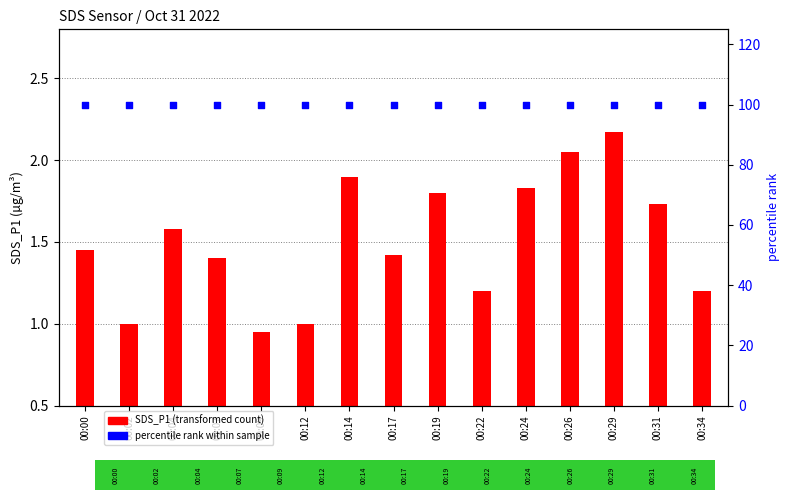

Which series contains the highest Y value?

percentile rank